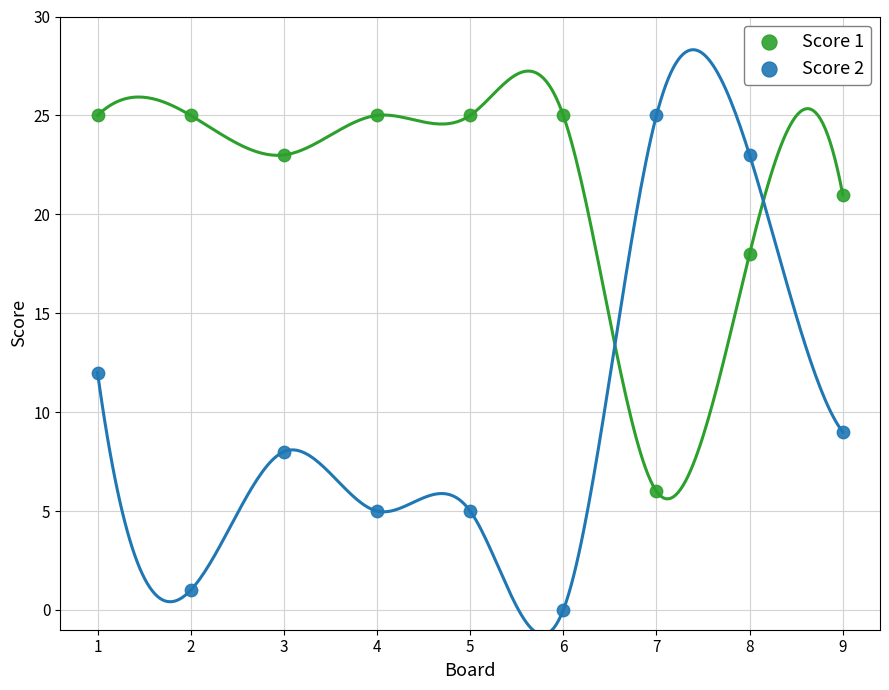

Across all data points, what is the range of X values (max minus min)?

8